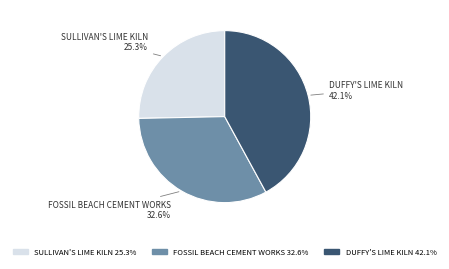

Is it true that DUFFY'S LIME KILN is 42% of the pie?

True